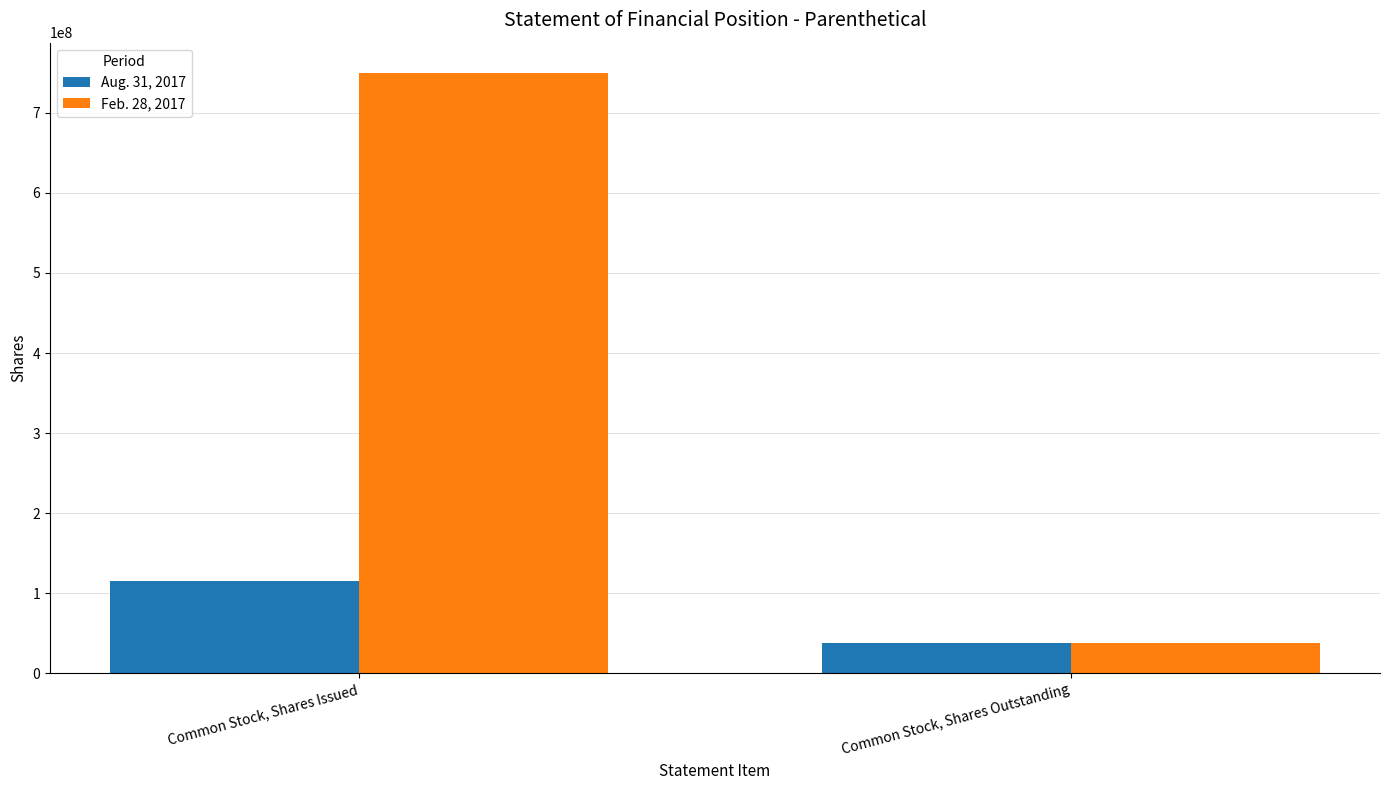

Which series has the largest total across all categories?

Feb. 28, 2017